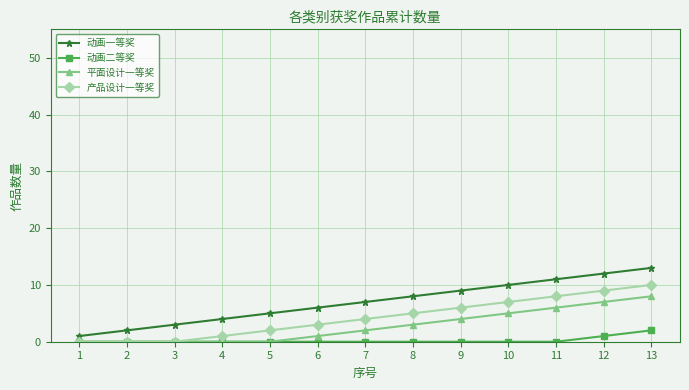

List the series in order of their overall mean, lowest first.

动画二等奖, 平面设计一等奖, 产品设计一等奖, 动画一等奖